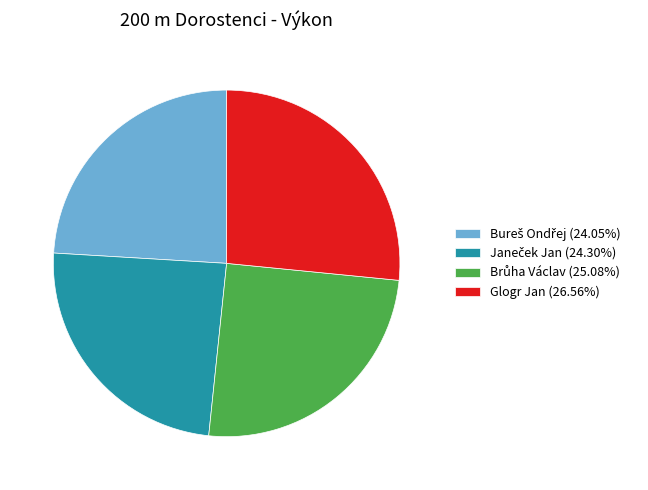

Is there any slice that represents more than half of the pie?

No